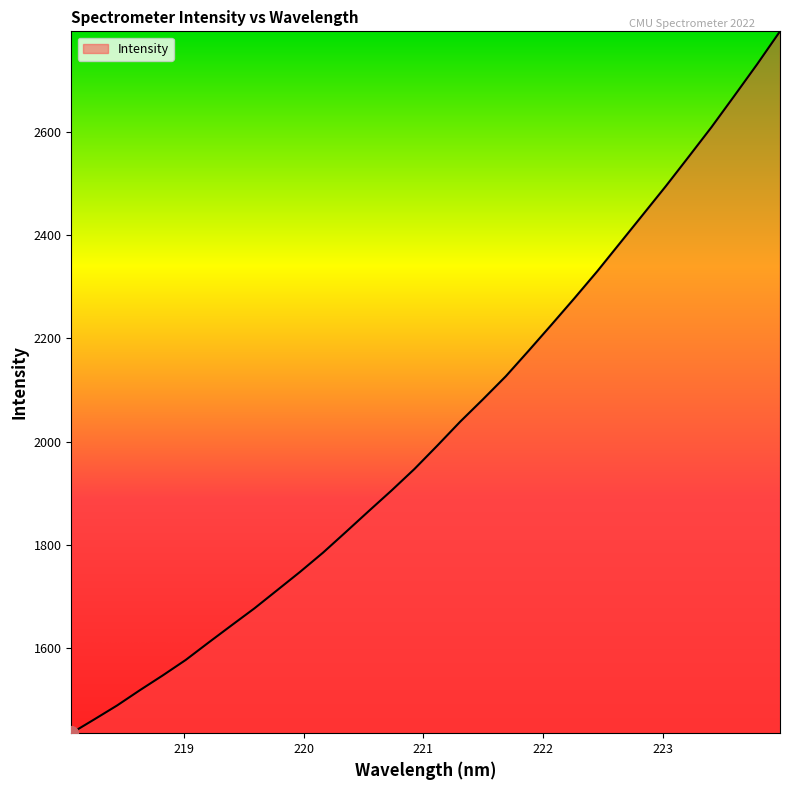

What is the difference between the maximum and minimum values?

1360.7